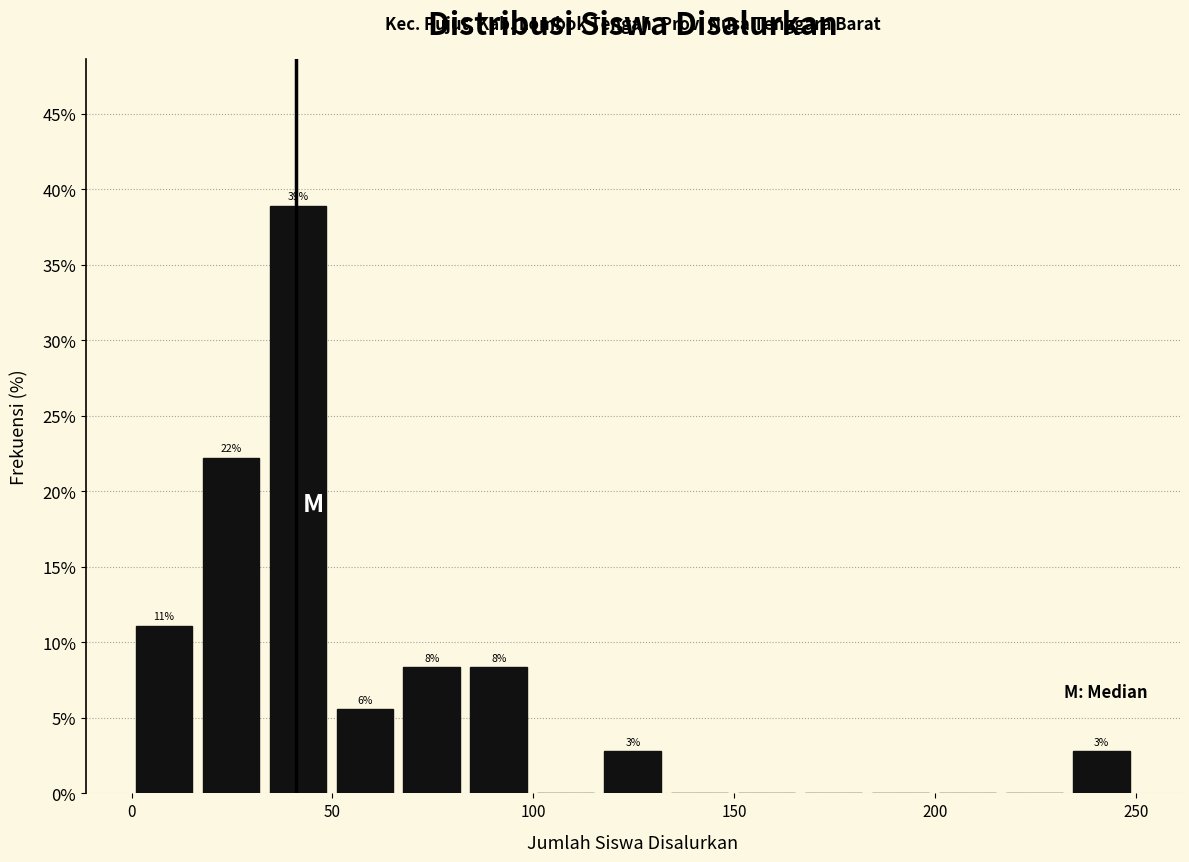

Read against the x-axis, roughly where is the centre of the tallest bar?

40